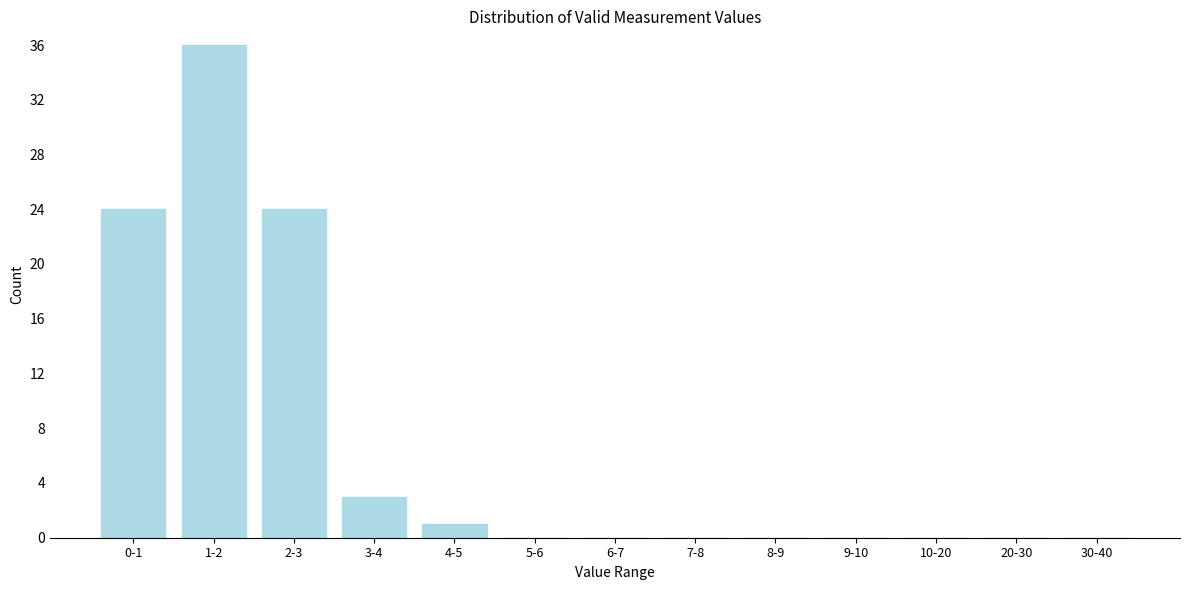

Reading right to left, list all the values displayed in this chart.

30-40=0	20-30=0	10-20=0	9-10=0	8-9=0	7-8=0	6-7=0	5-6=0	4-5=1	3-4=3	2-3=24	1-2=36	0-1=24